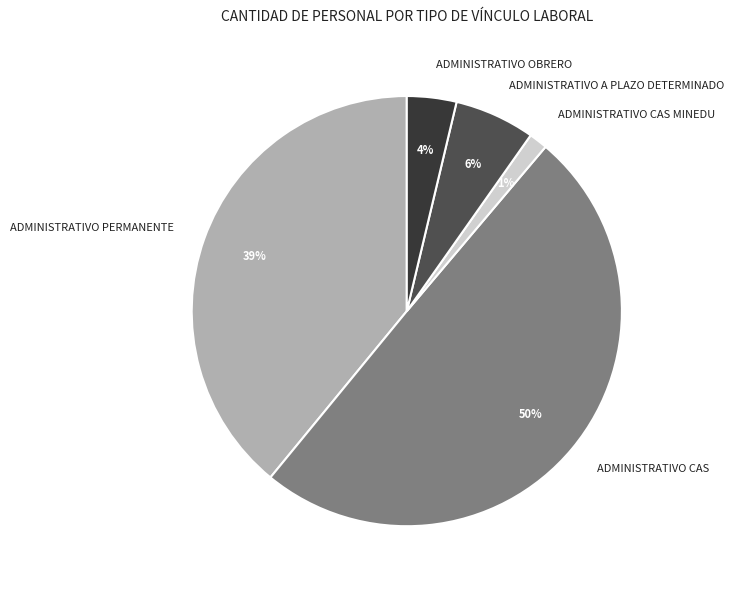

Do ADMINISTRATIVO A PLAZO DETERMINADO and ADMINISTRATIVO OBRERO together represent more than half of the pie?

No